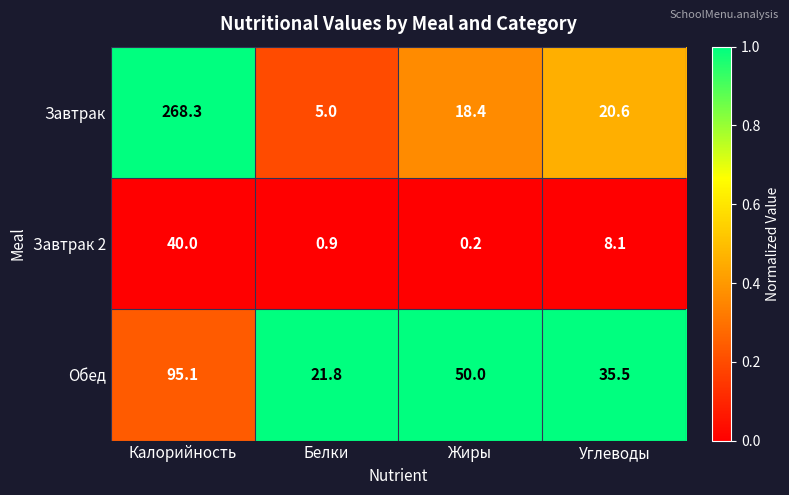

At Углеводы, list the series in order from smallest to largest.

Завтрак 2, Завтрак, Обед